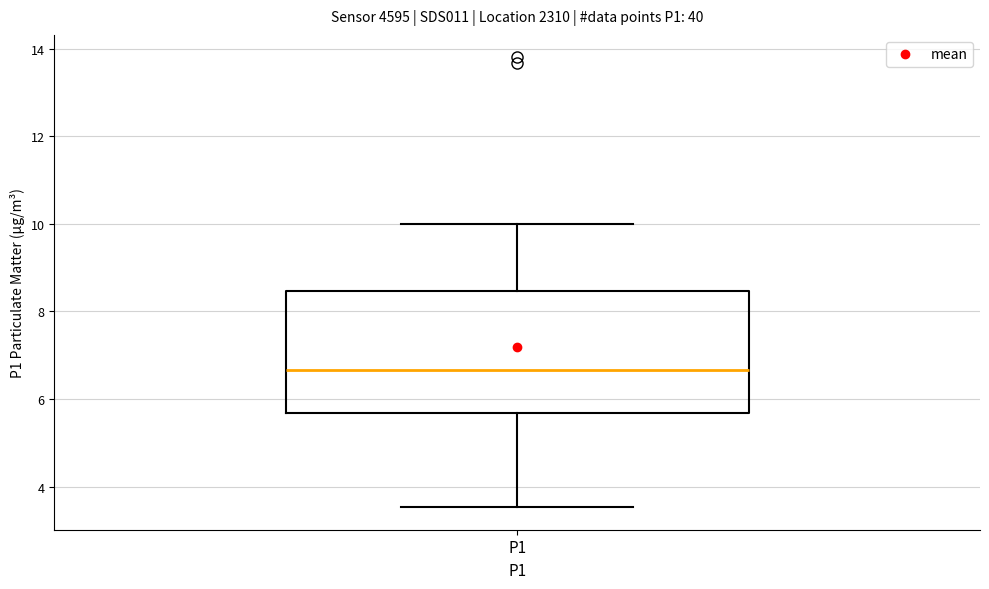

Transcribe this box plot: give where the median line is, the range the box spans, and where the two whiskers end, as read against the y-axis. The values are not printed on the chart, so give them approximately, as read against the axis.

median 6.6, box 5.6 to 8.4, whiskers 3.6 to 10.0